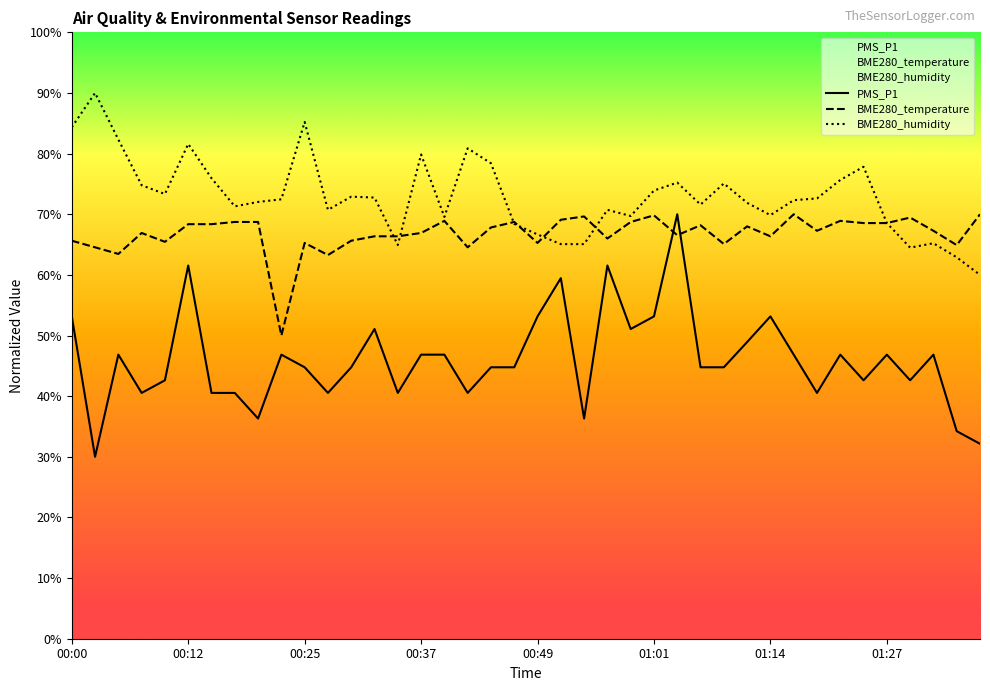

How many times do PMS_P1 and BME280_temperature cross each other?

2